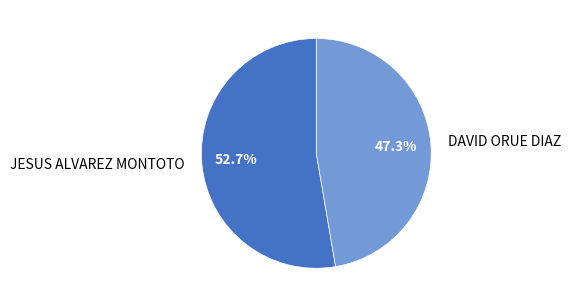

Rank the categories by value from lowest to highest.

DAVID ORUE DIAZ, JESUS ALVAREZ MONTOTO